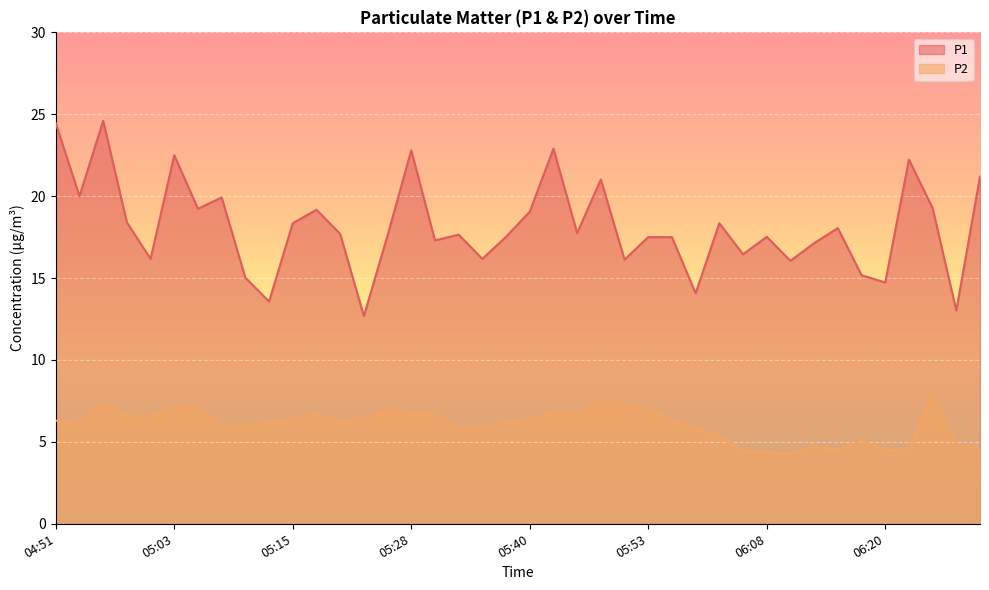

Which series has the widest spread of values?

P1